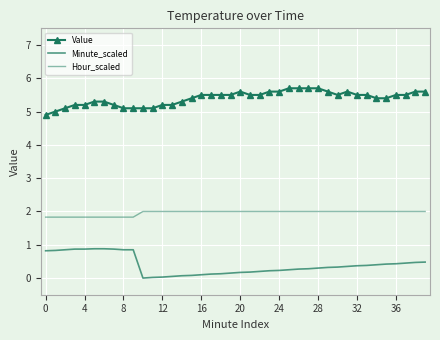

How many distinct data groups are displayed?

3